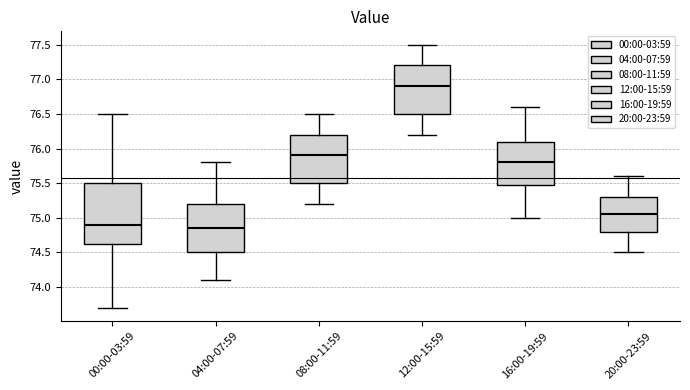

Reading left to right, transcribe this box plot: for each box, give where its median line is, the range the box spans, and where its two whiskers end, as read against the y-axis. The values are not printed on the chart, so give them approximately, as read against the axis.

00:00-03:59: median 74.90, box 74.65 to 75.50, whiskers 73.70 to 76.50
04:00-07:59: median 74.85, box 74.50 to 75.20, whiskers 74.10 to 75.80
08:00-11:59: median 75.90, box 75.50 to 76.20, whiskers 75.20 to 76.50
12:00-15:59: median 76.90, box 76.50 to 77.20, whiskers 76.20 to 77.50
16:00-19:59: median 75.80, box 75.50 to 76.10, whiskers 75.00 to 76.60
20:00-23:59: median 75.05, box 74.80 to 75.30, whiskers 74.50 to 75.60